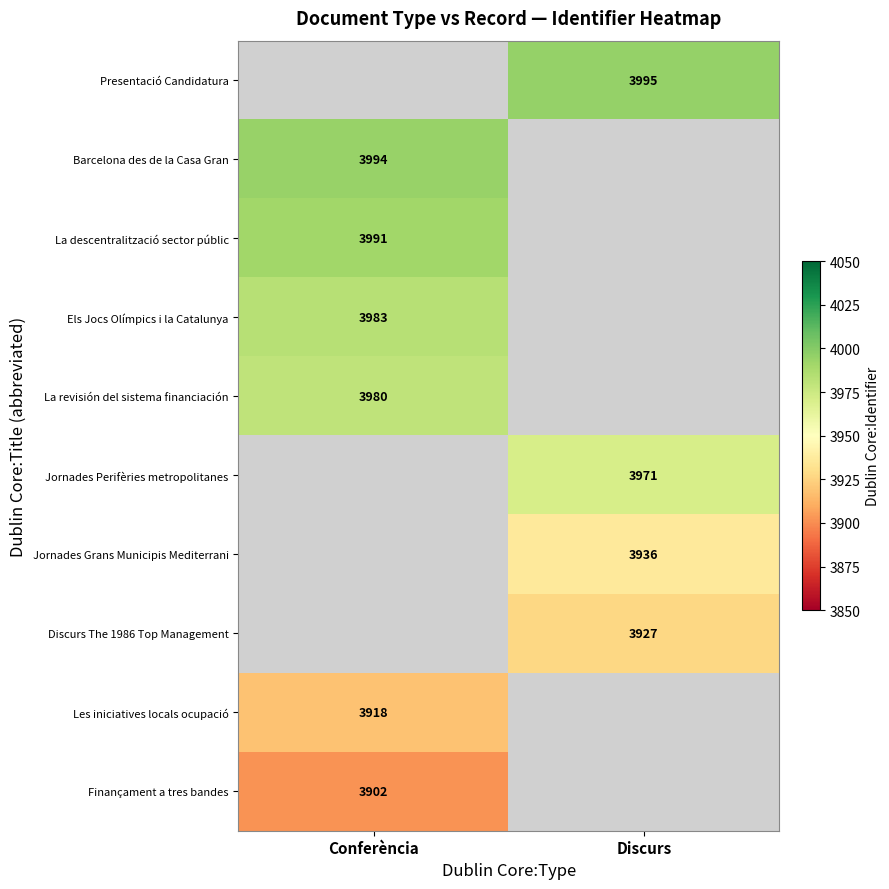

Is it true that Discurs The 1986 Top Management equals 1135 at Discurs?

False